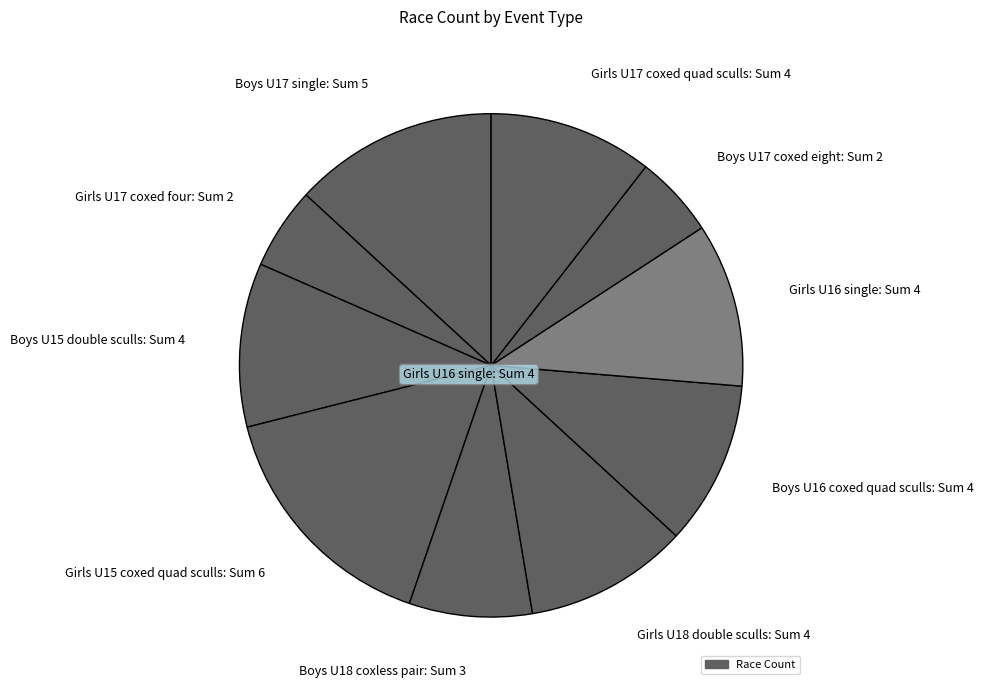

Between Boys U17 coxed eight and Boys U17 single, which is larger?

Boys U17 single